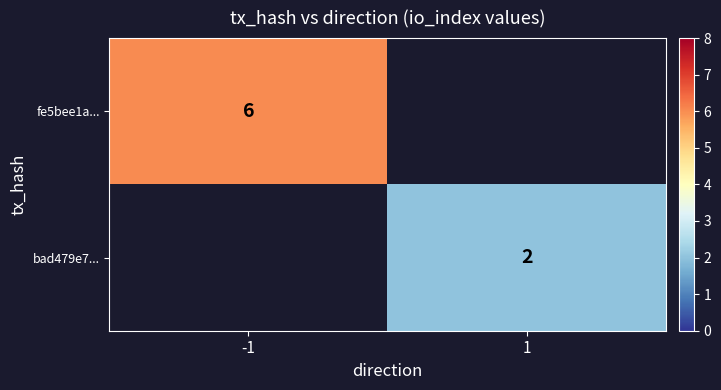

The bad479e7... series shows 2 at 1. True or false?

True